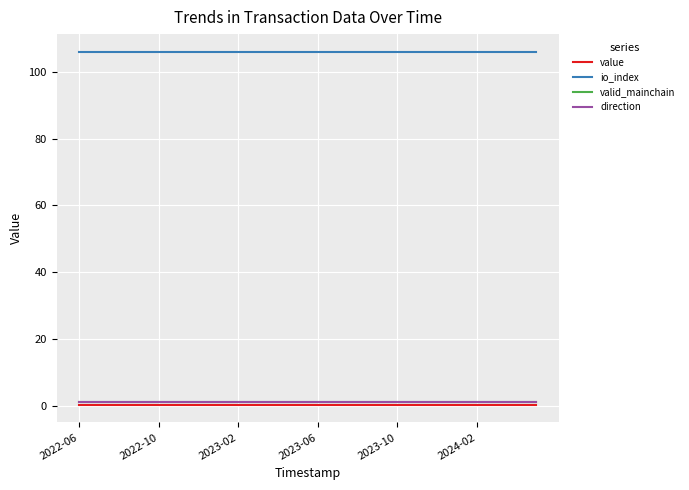

Does the chart have visible grid lines?

Yes